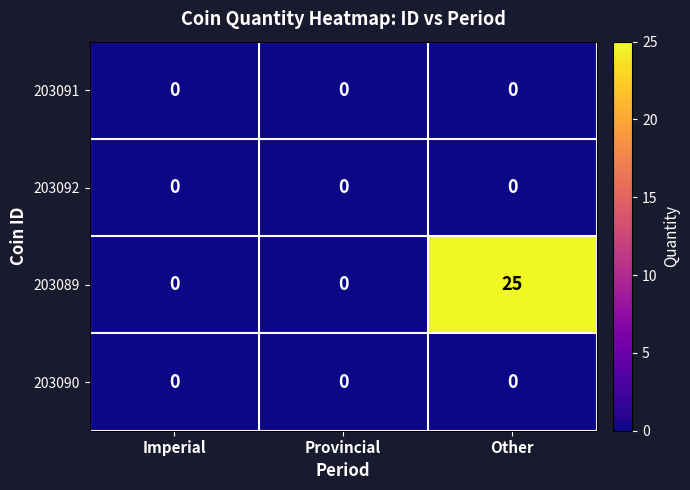

Which series has the widest spread of values?

203089